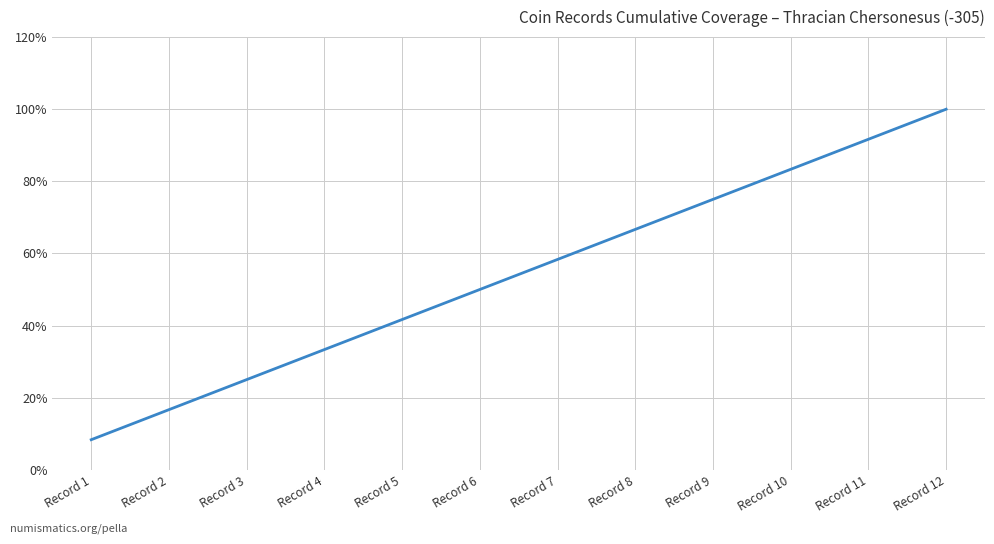

Approximately how many times larger is the value at Record 9 compared to Record 7?

1.3